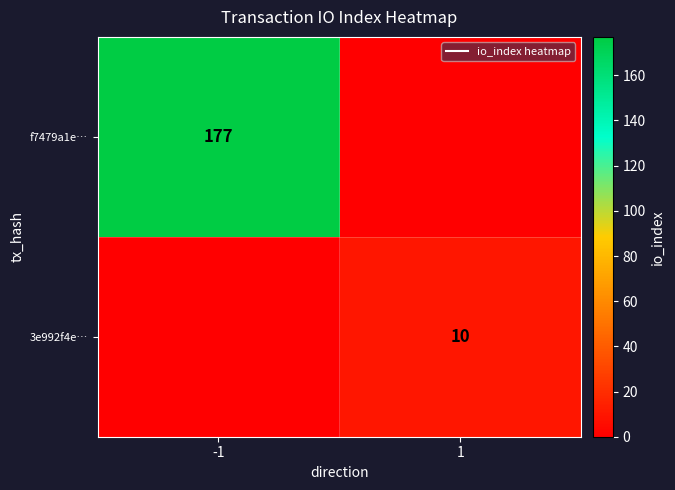

What is the sum of all 3e992f4e… values?

10